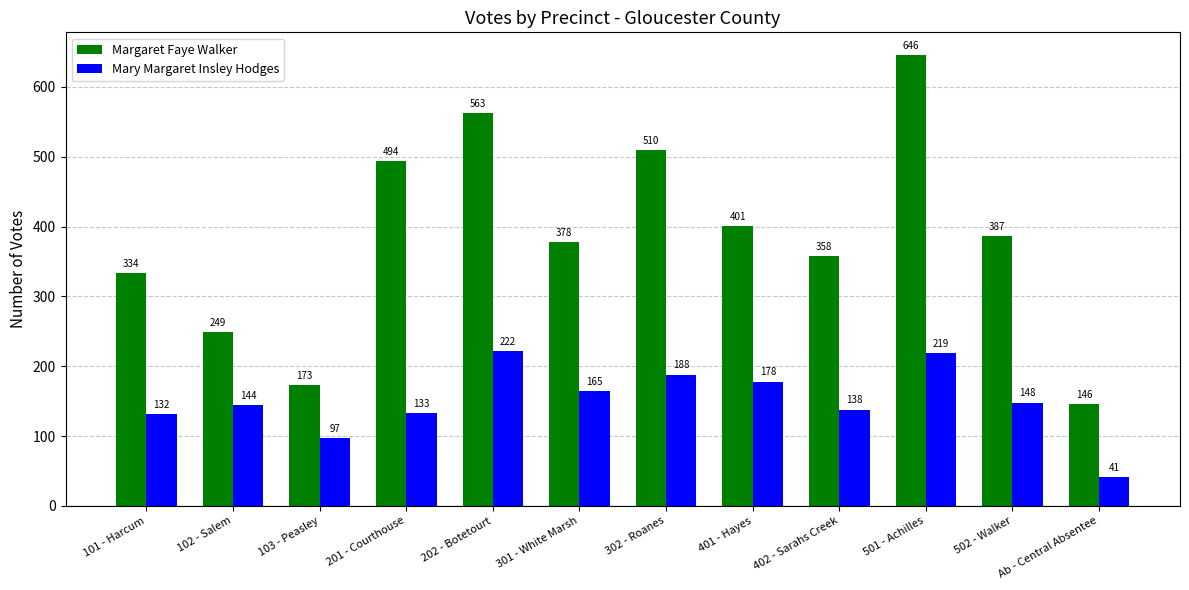

Which series has the largest total across all categories?

Margaret Faye Walker